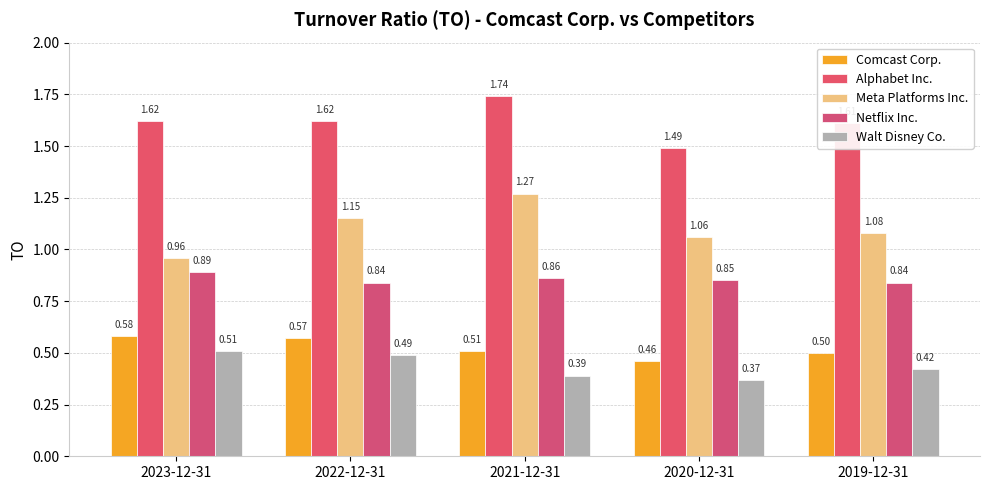

Between 2021-12-31 and 2019-12-31, which series saw the biggest shift?

Meta Platforms Inc.